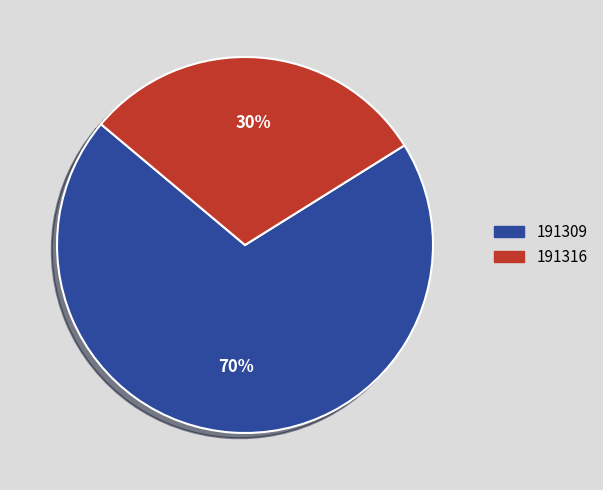

To the nearest percent, what percentage of the pie is 191316?

30%